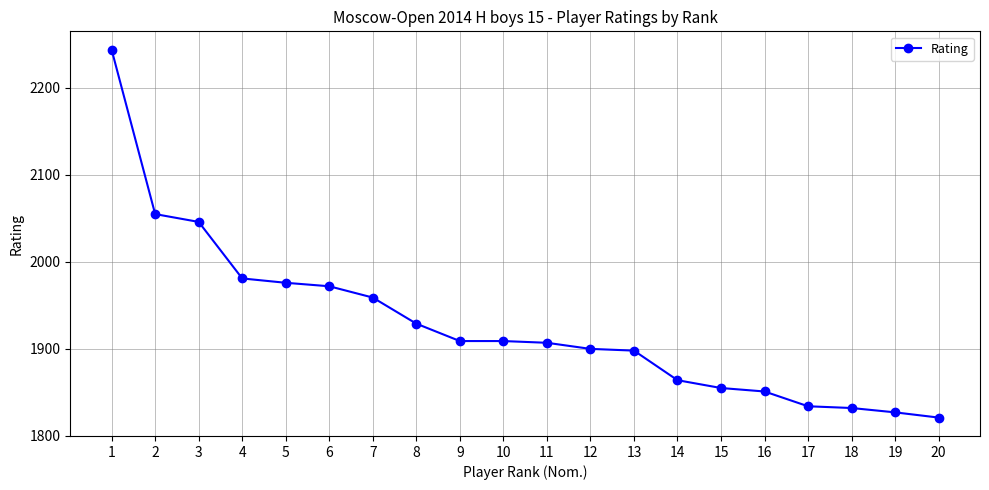

True or false: the data shows 2885 at 19.

False